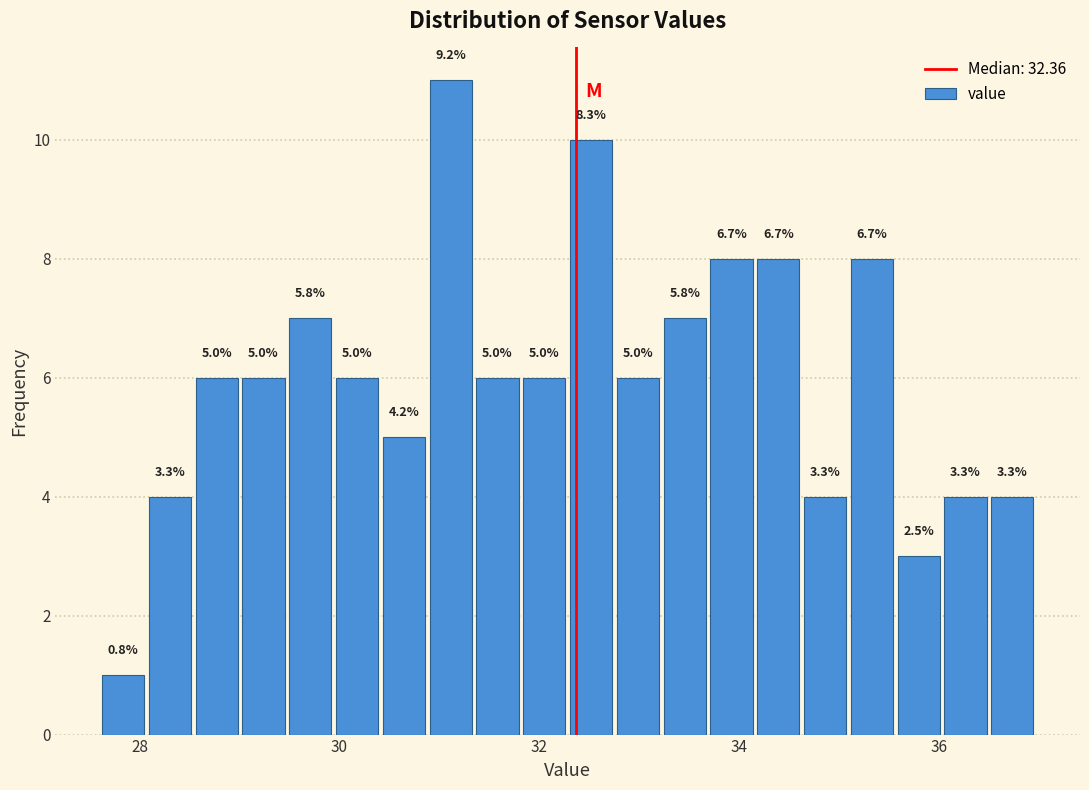

Around what value on the x-axis is the tallest bar? Give the approximate position of its centre, as read against the axis.

31.2